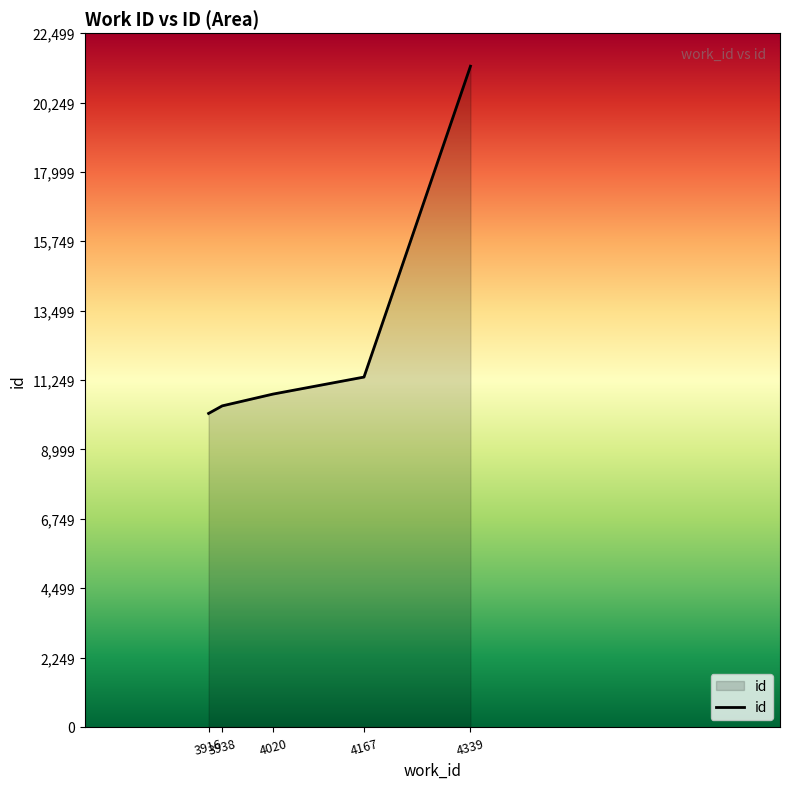

At which label is the value closest to 15797?

4167